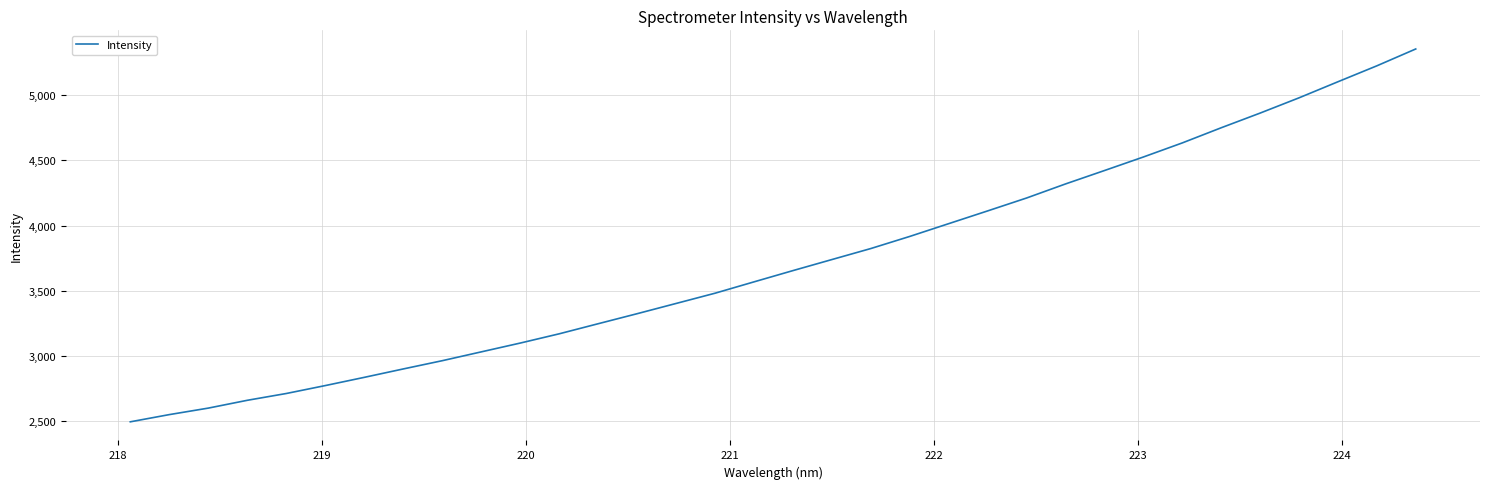

What is the smallest value displayed?

2497.3